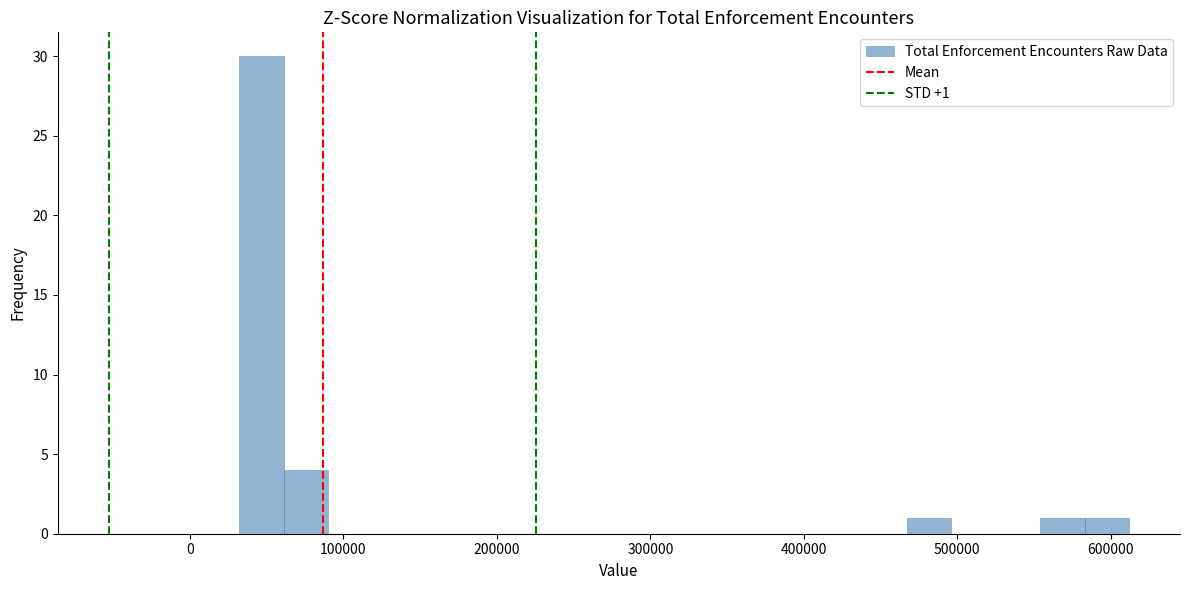

Around what value on the x-axis is the tallest bar? Give the approximate position of its centre, as read against the axis.

50000